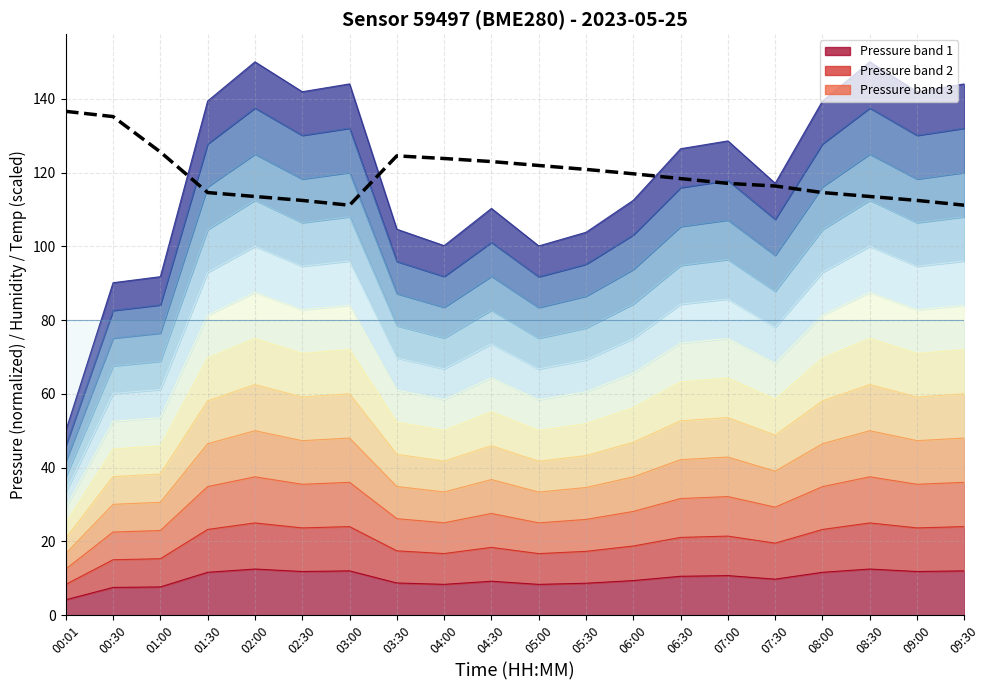

What is the difference between the maximum and minimum values?

25.4